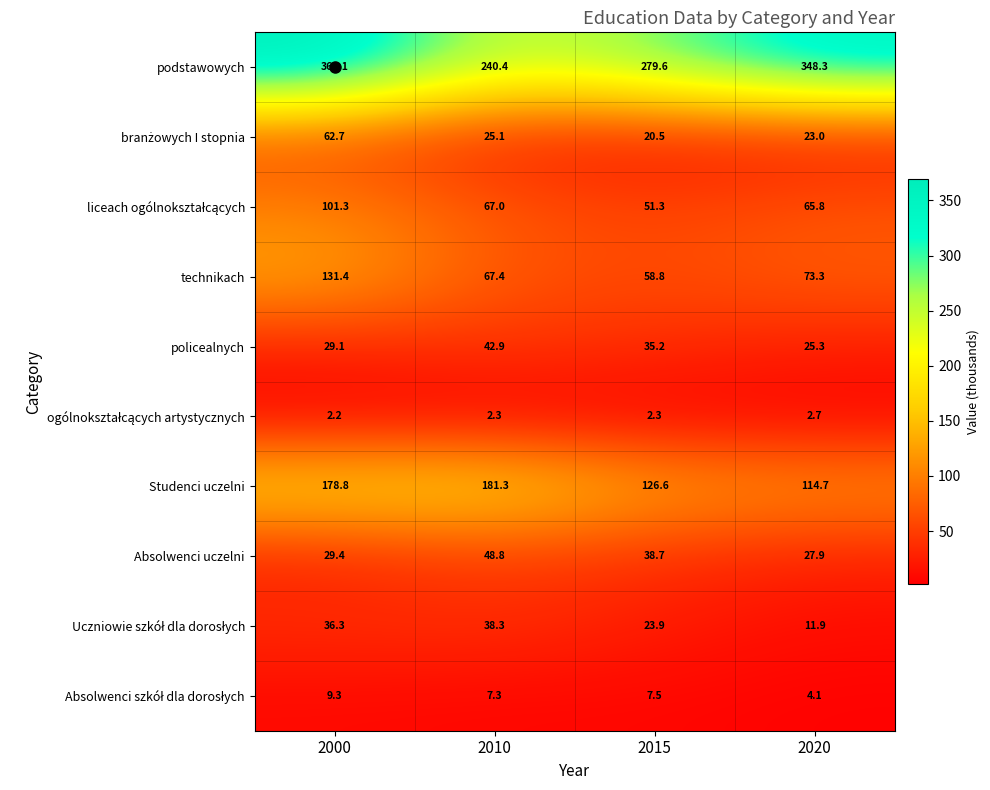

What is the maximum value shown in the chart?

369.1